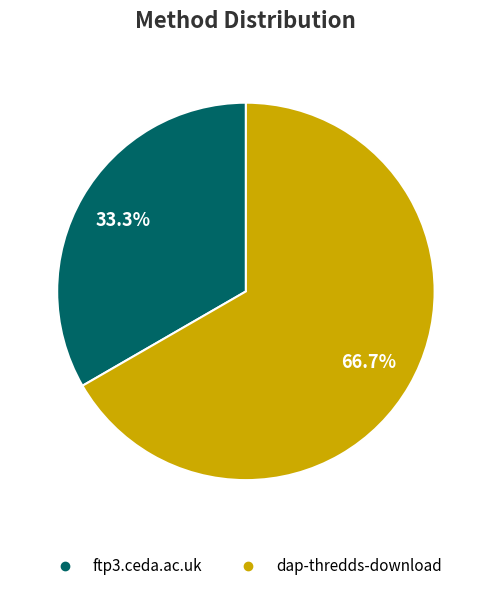

What is the ratio of the value at ftp3.ceda.ac.uk to the value at dap-thredds-download?

0.5